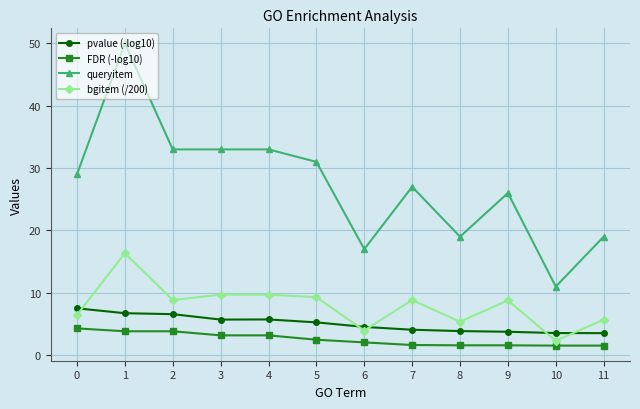

Does the chart have visible grid lines?

Yes